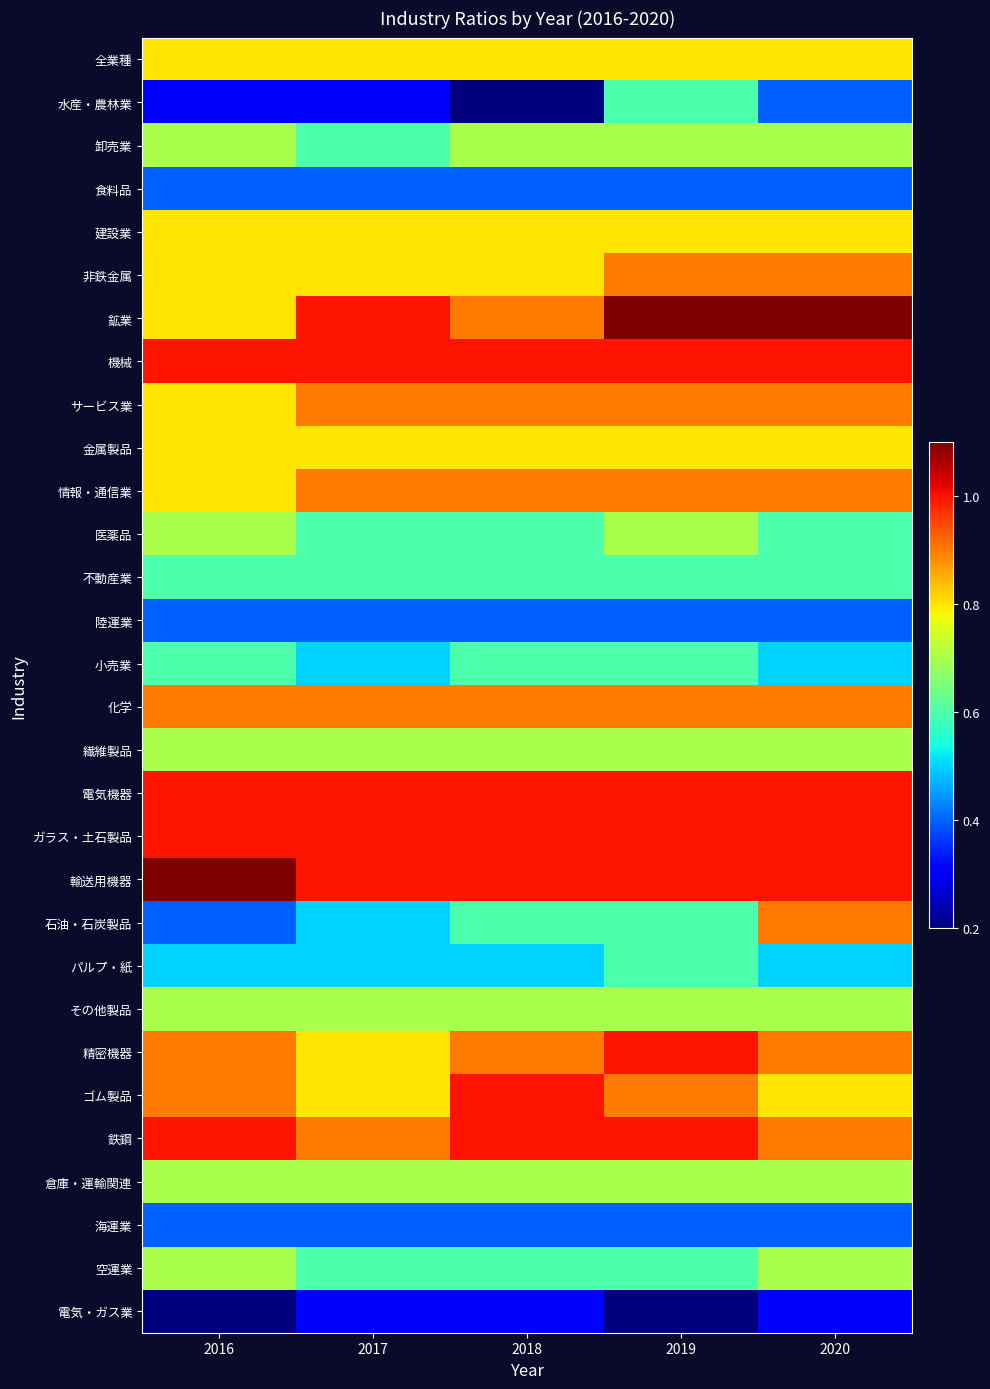

At which category is the sum across all series the highest?

2019